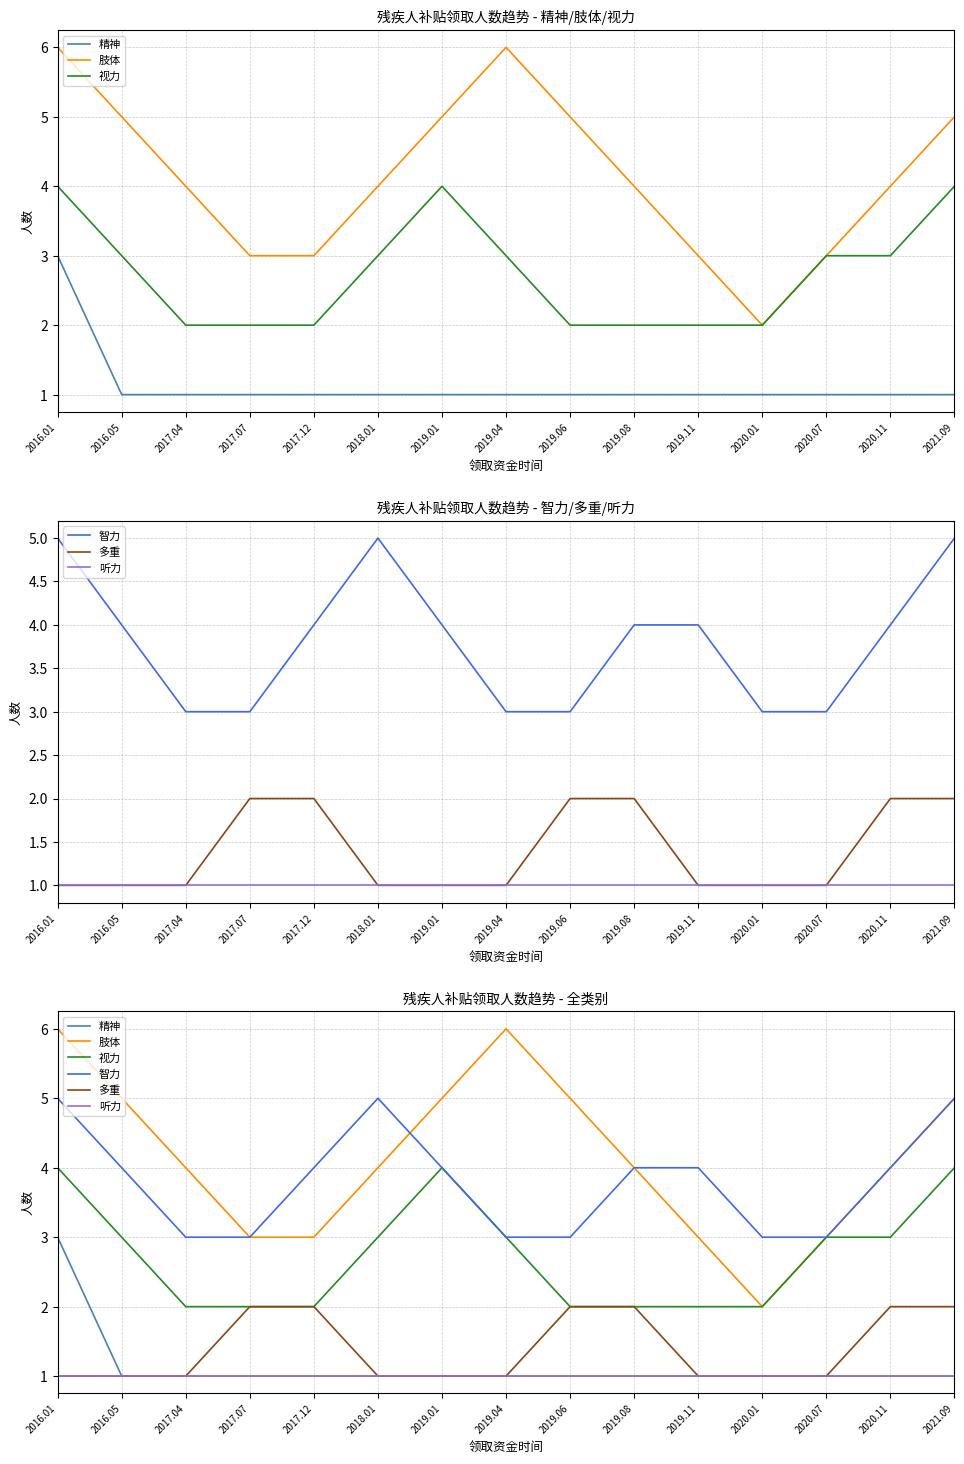

List the series in order of their peak value, lowest first.

听力, 多重, 精神, 视力, 智力, 肢体